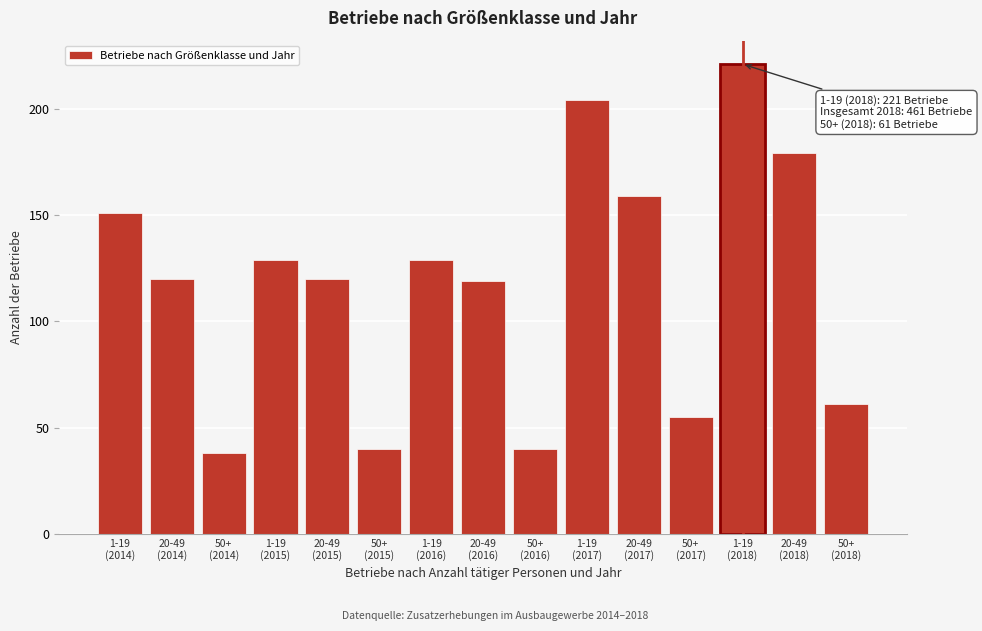

Reading left to right, transcribe all the data shown in this chart.

151	120	38	129	120	40	129	119	40	204	159	55	221	179	61